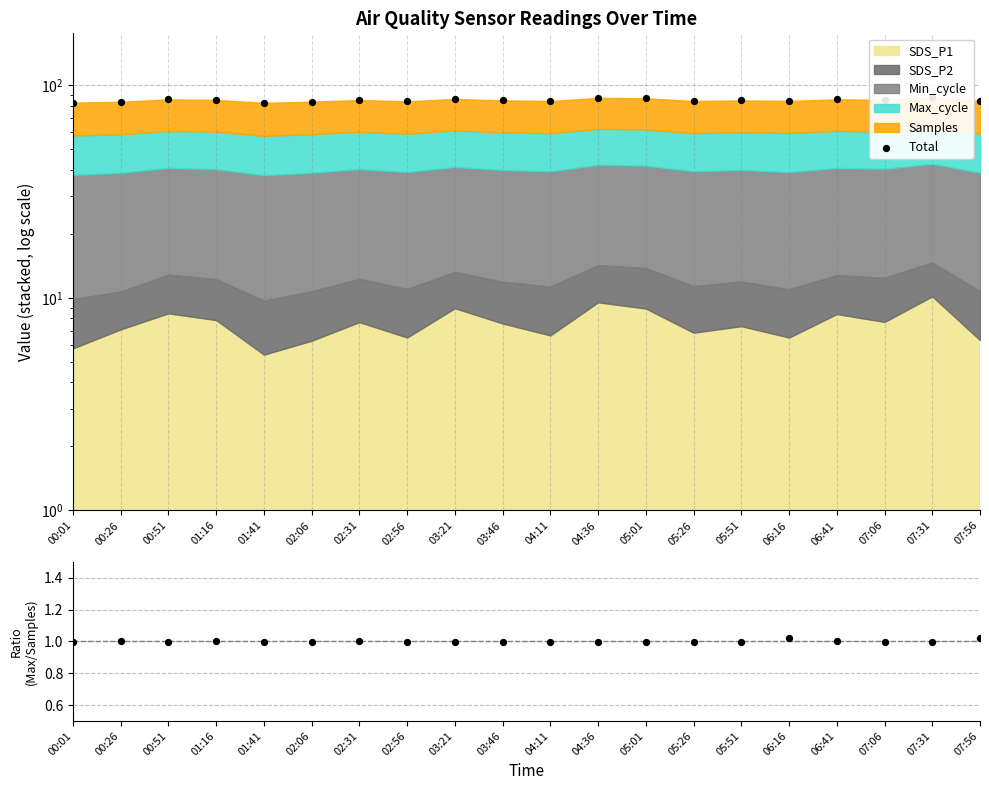

Which series has the widest spread of Y values?

Total